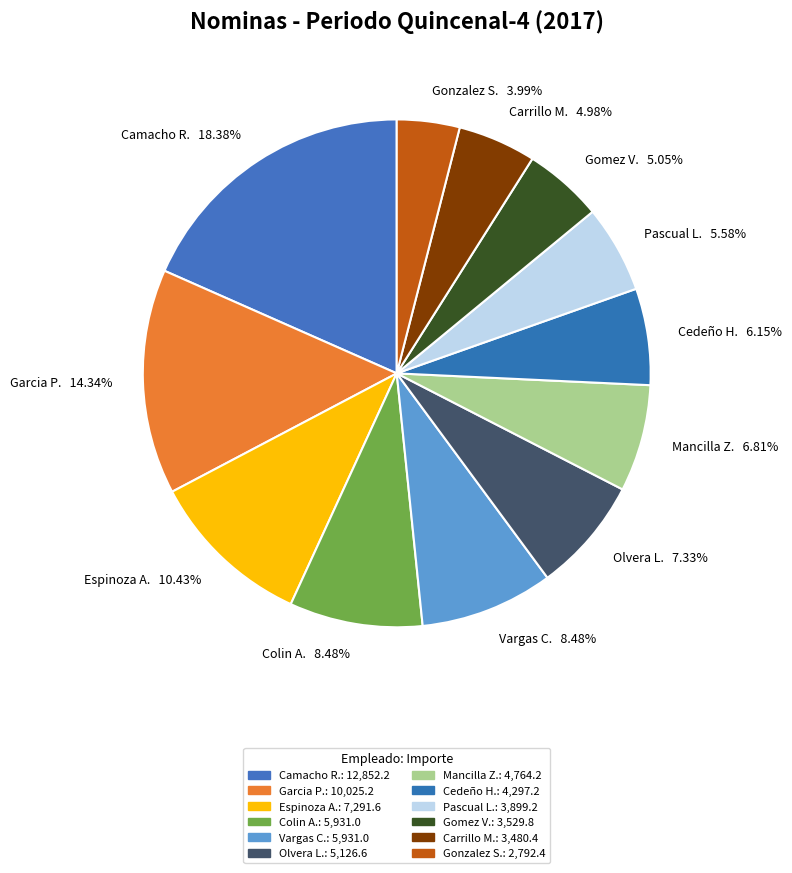

What is the smallest slice in the pie chart?

Gonzalez S. 3.99%